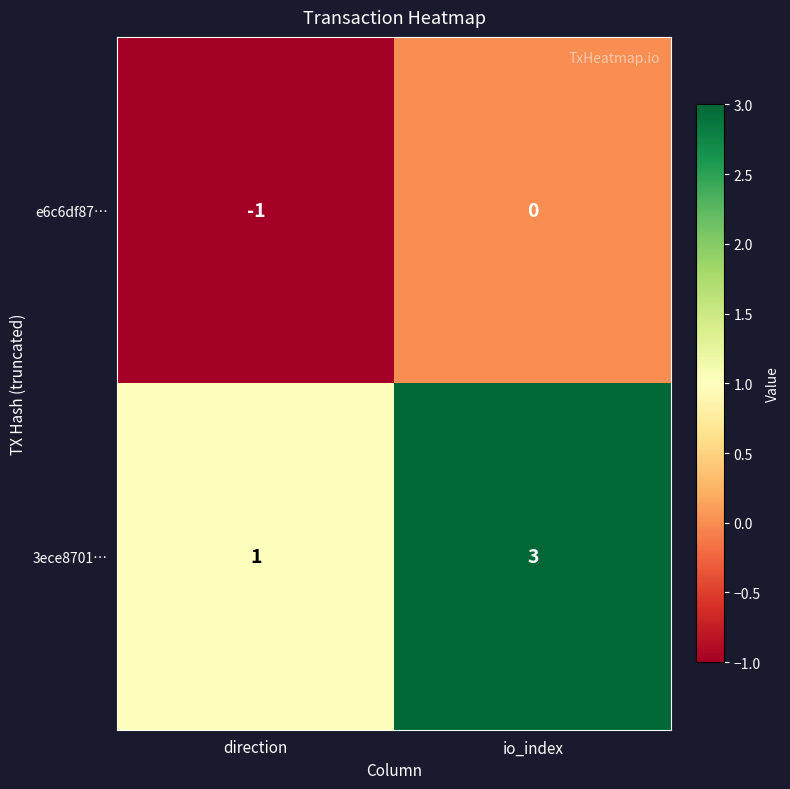

Which series has the widest spread of values?

3ece8701…